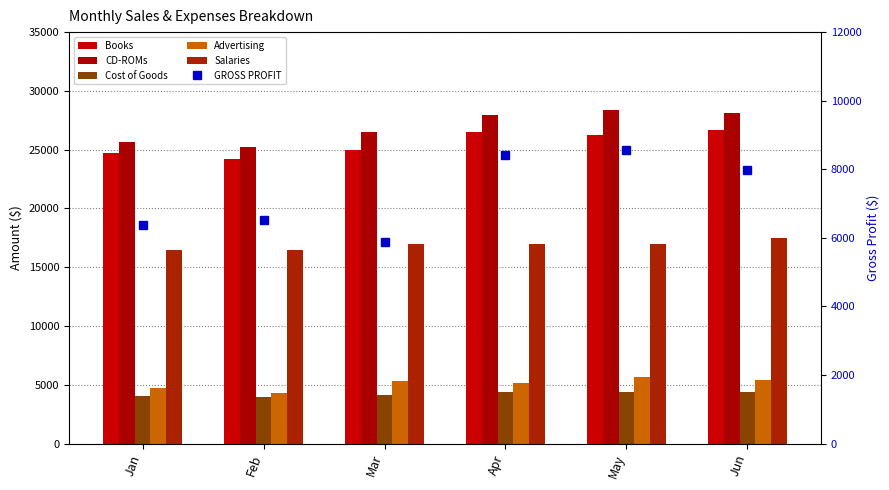

Is it true that Cost of Goods equals 4380.6 at Jun?

True